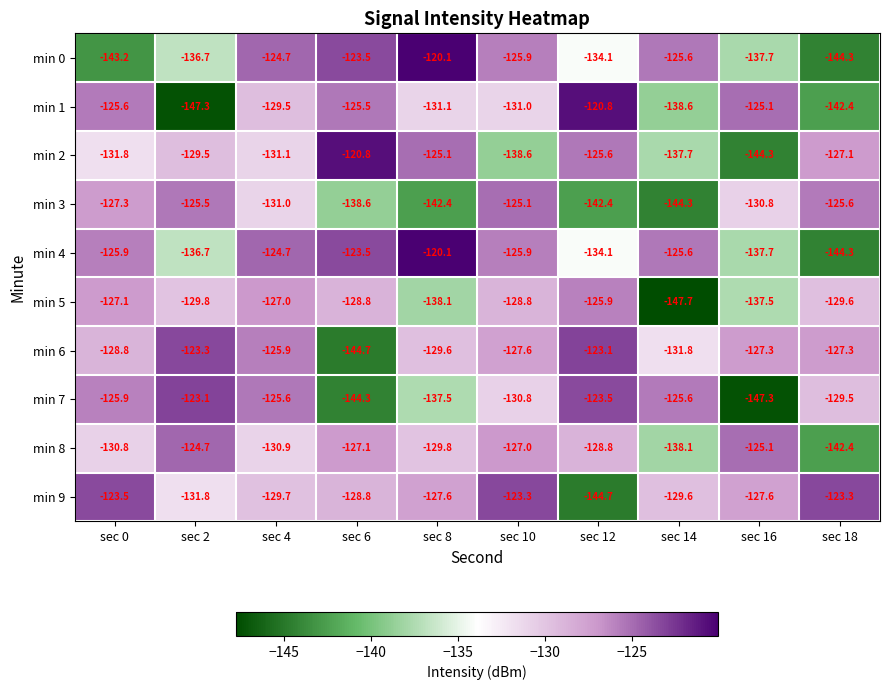

At which label does min 7 first exceed -125?

sec 2